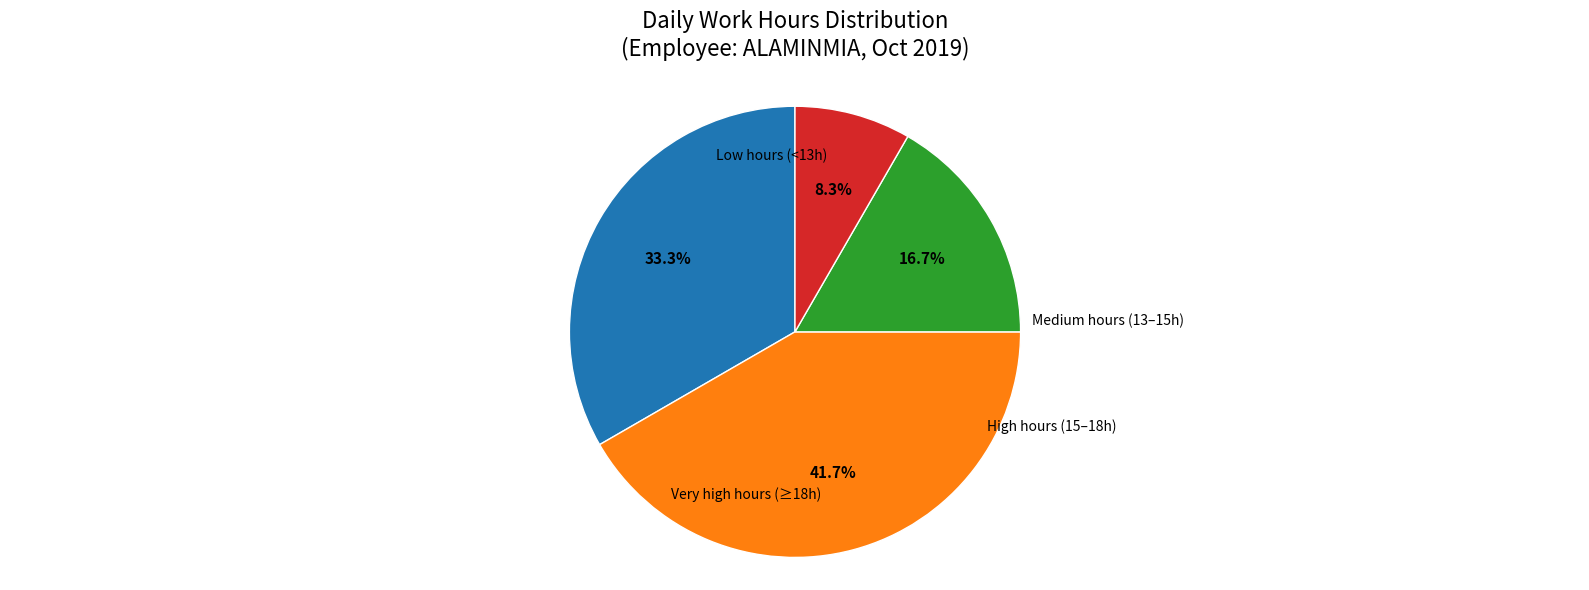

Count the number of slices in the pie.

4